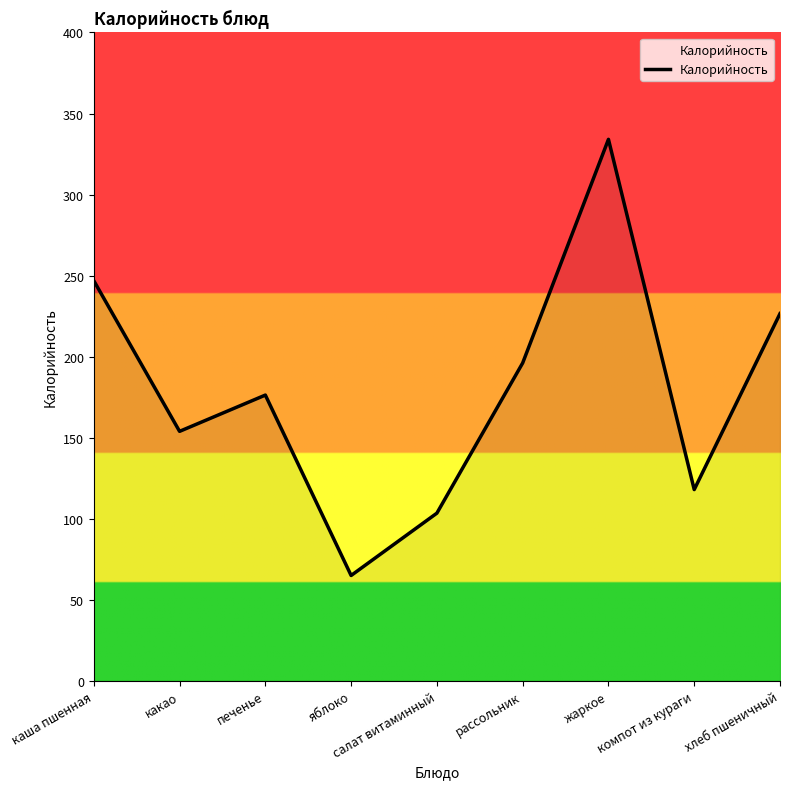

How many distinct data groups are displayed?

1